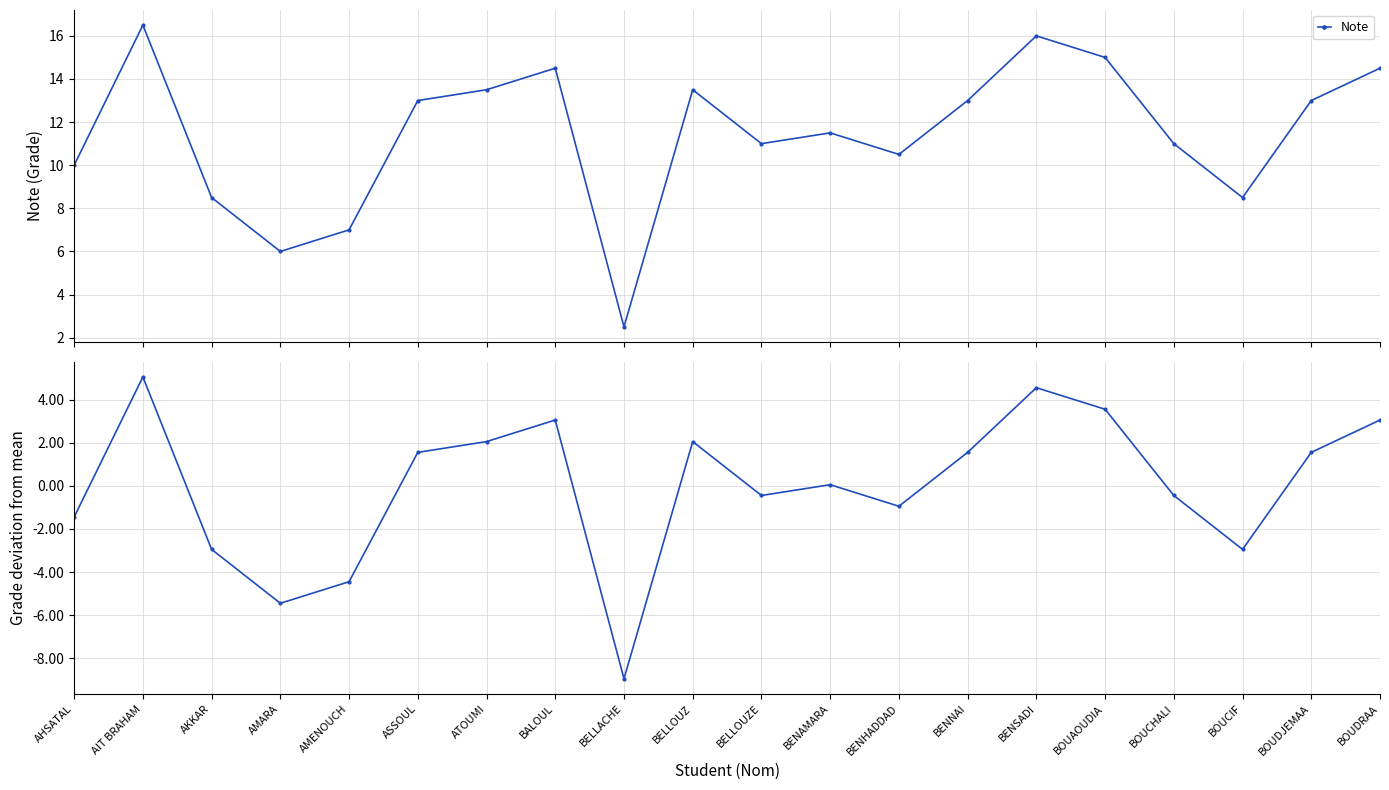

Which series has the widest spread of values?

Note